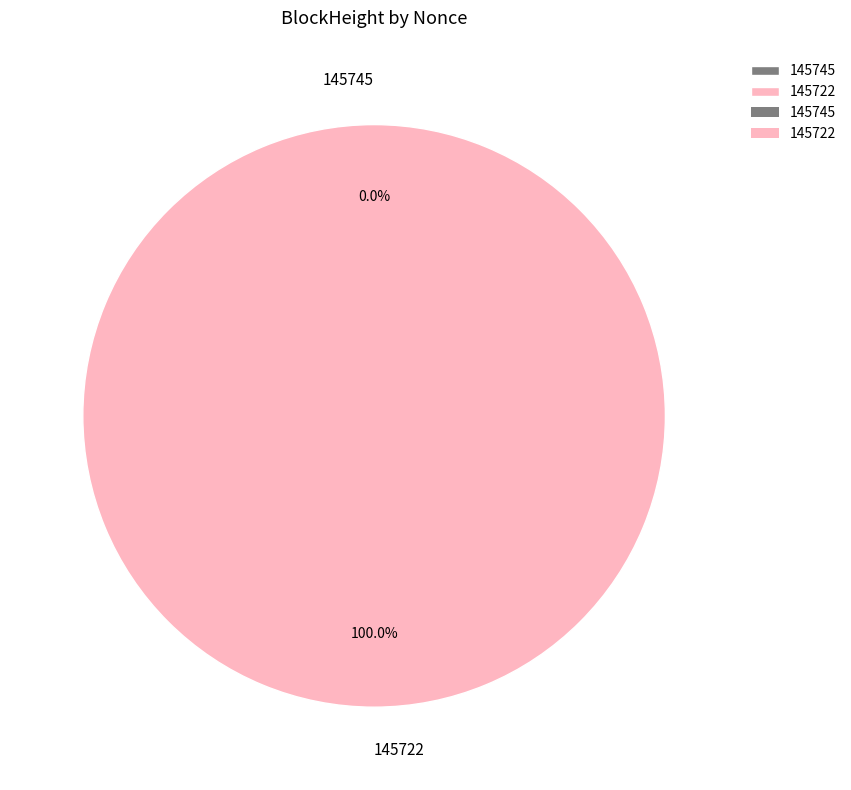

Combined, what portion of the pie is 145745 and 145722?

100.0%